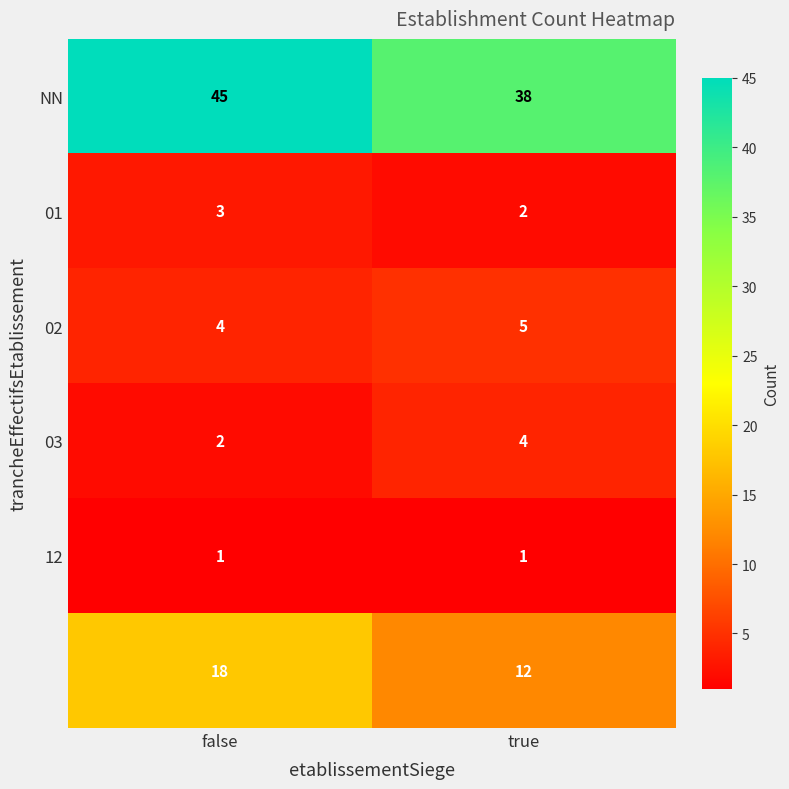

What is the greatest value displayed?

45